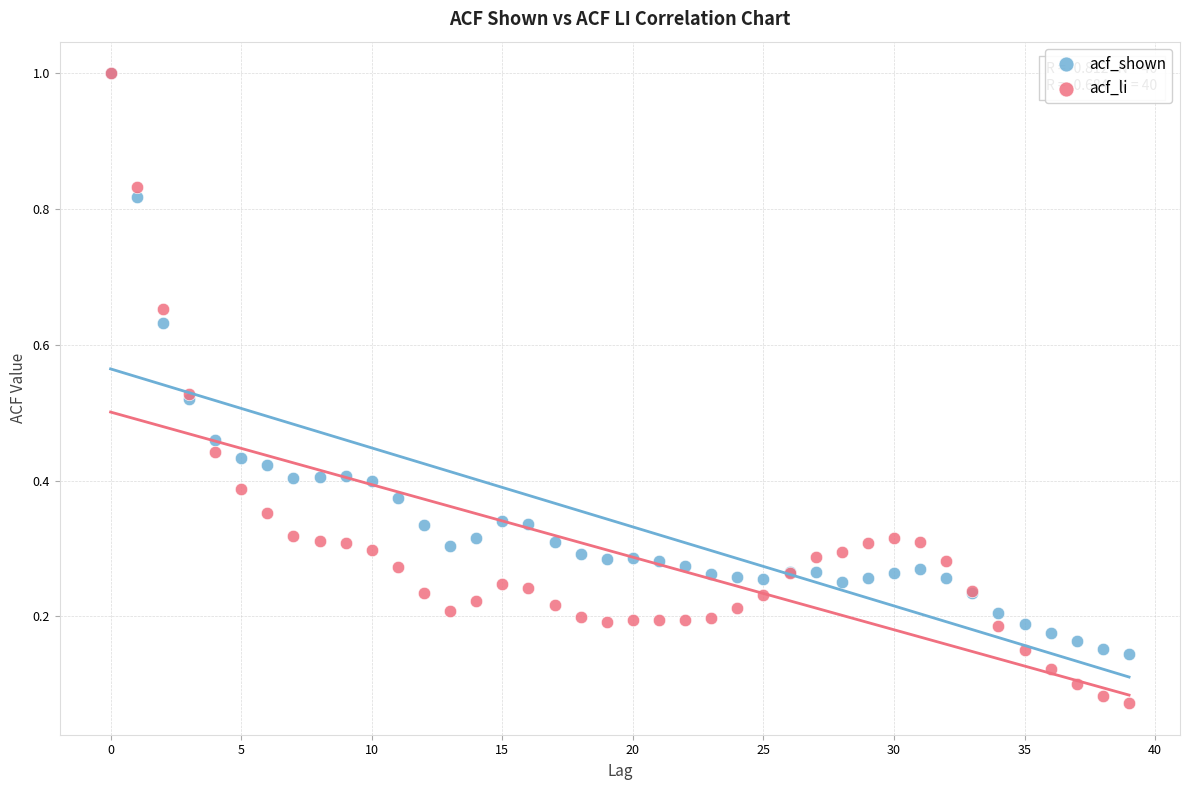

Which series contains the lowest Y value?

acf_li